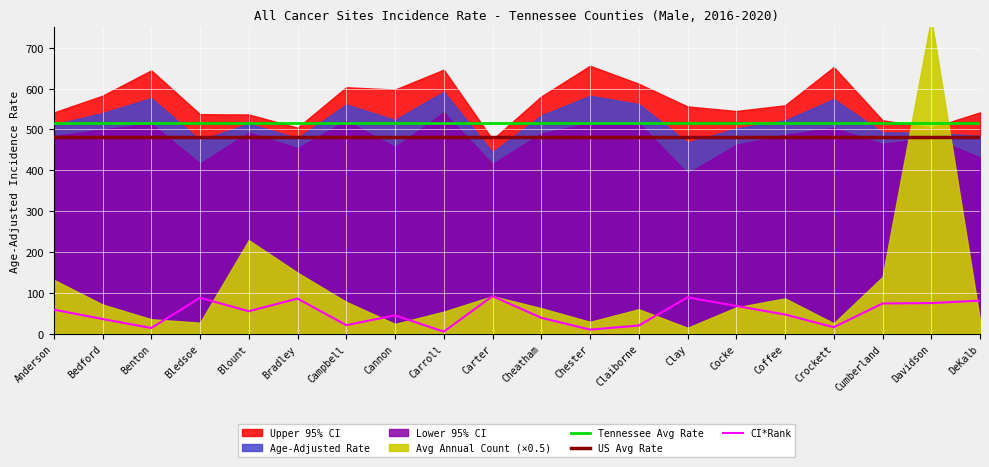

At which category does the chart reach its peak across all series?

Anderson